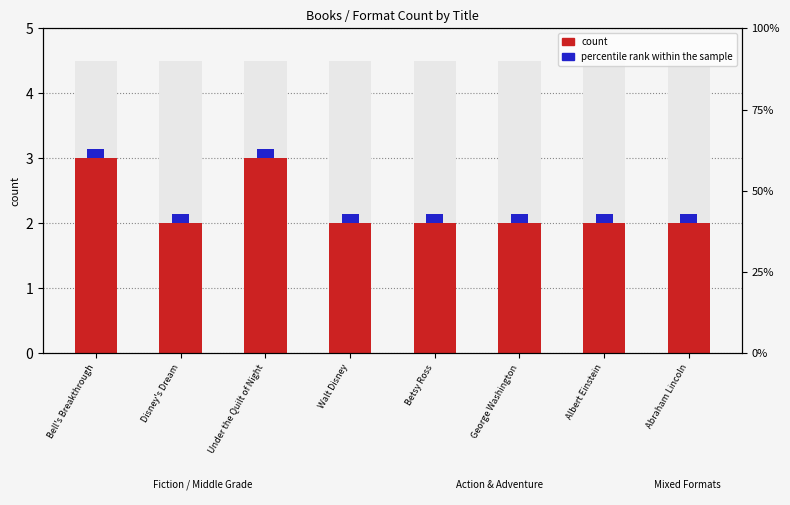

Count the number of categories in the chart.

8